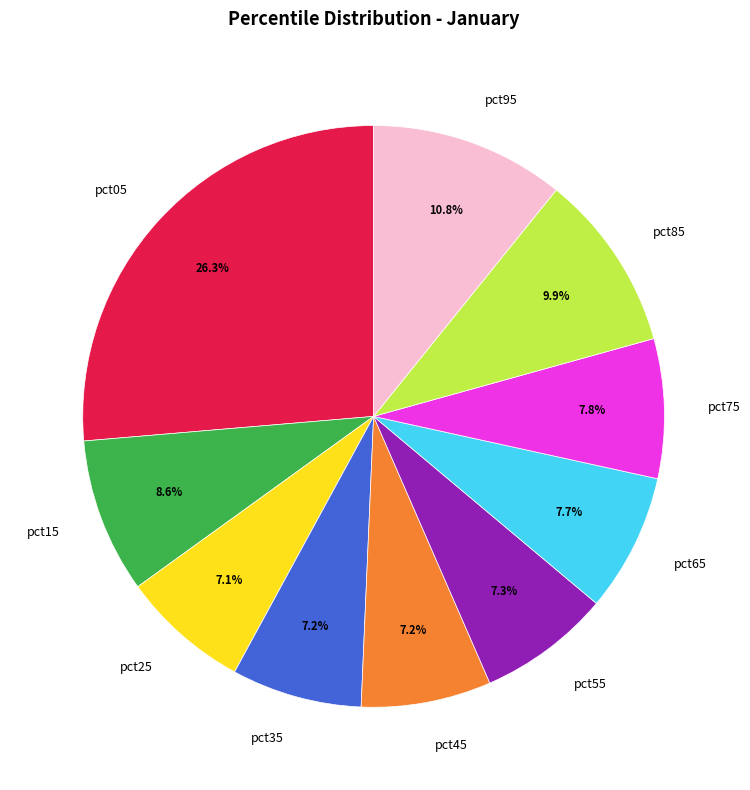

Does pct05 represent more than half of the total?

No